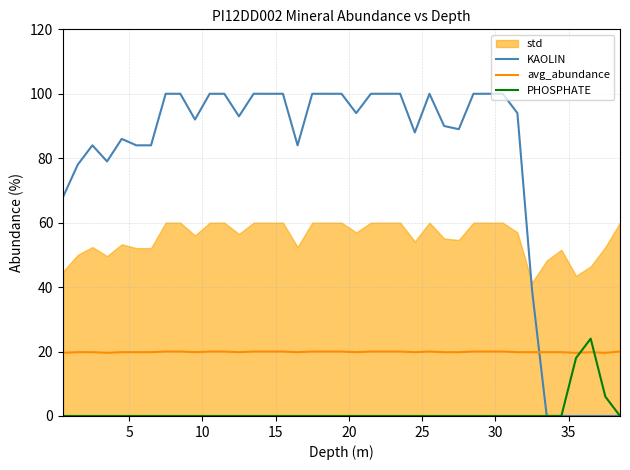

Which series ends up on top after the final intersection of KAOLIN and avg_abundance?

avg_abundance